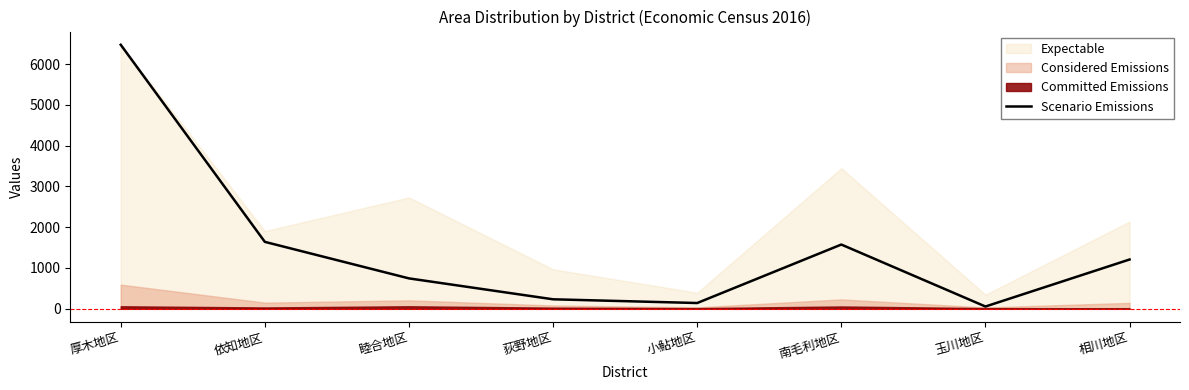

How many lines are shown in the chart?

1